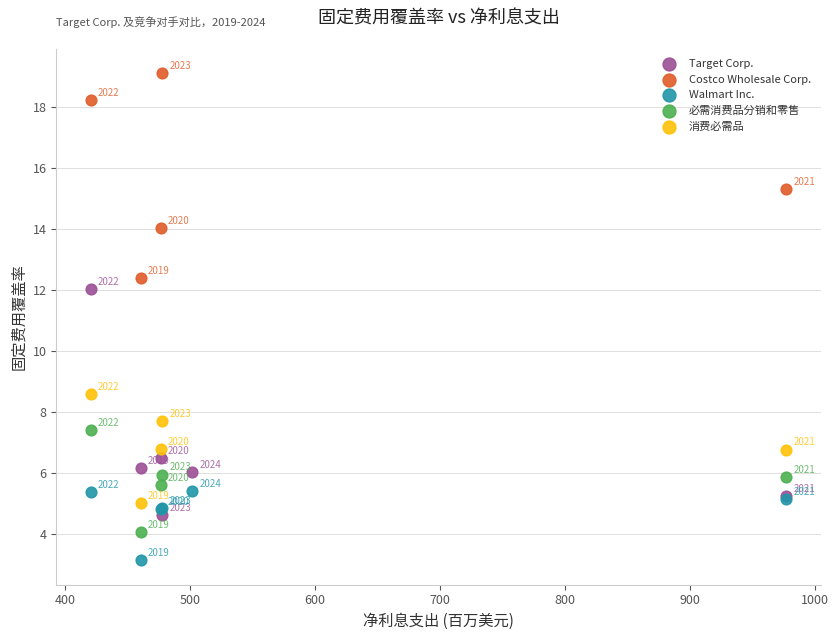

Which series has the largest Y range (max minus min)?

Target Corp.